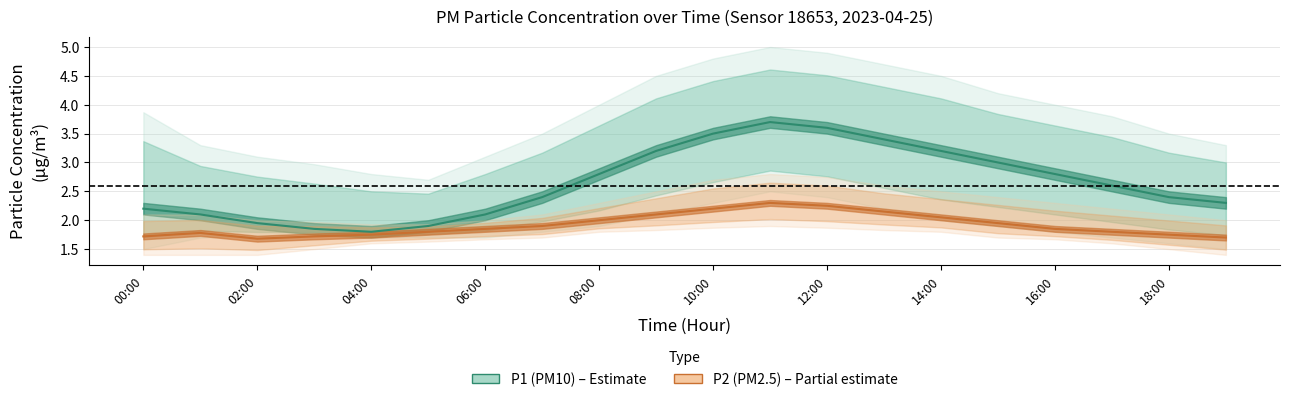

Read the P1_upper value at 12:00.

4.9